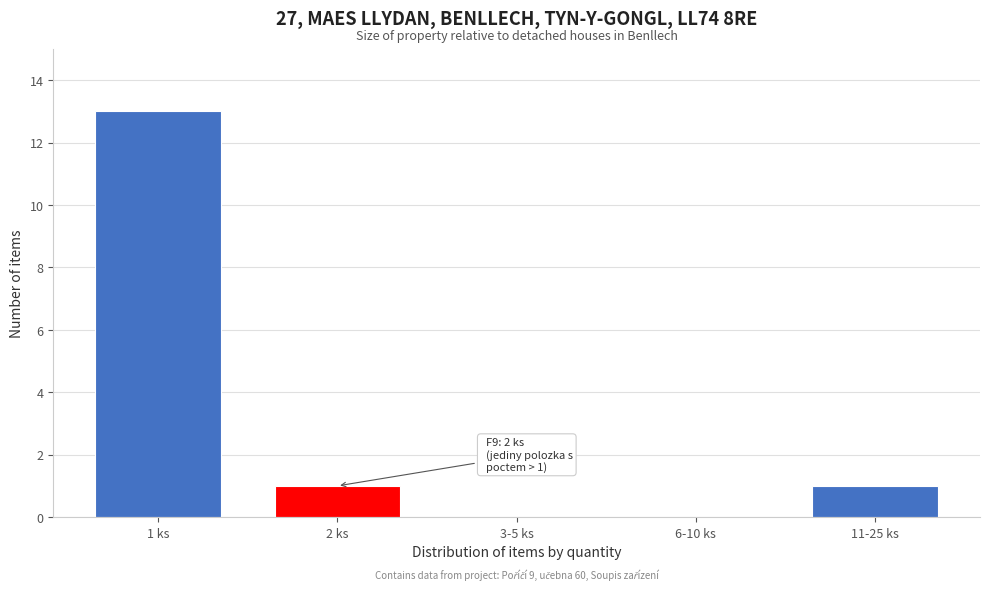

Reading left to right, what are all the values shown in this chart?

1 ks=13	2 ks=1	3-5 ks=0	6-10 ks=0	11-25 ks=1